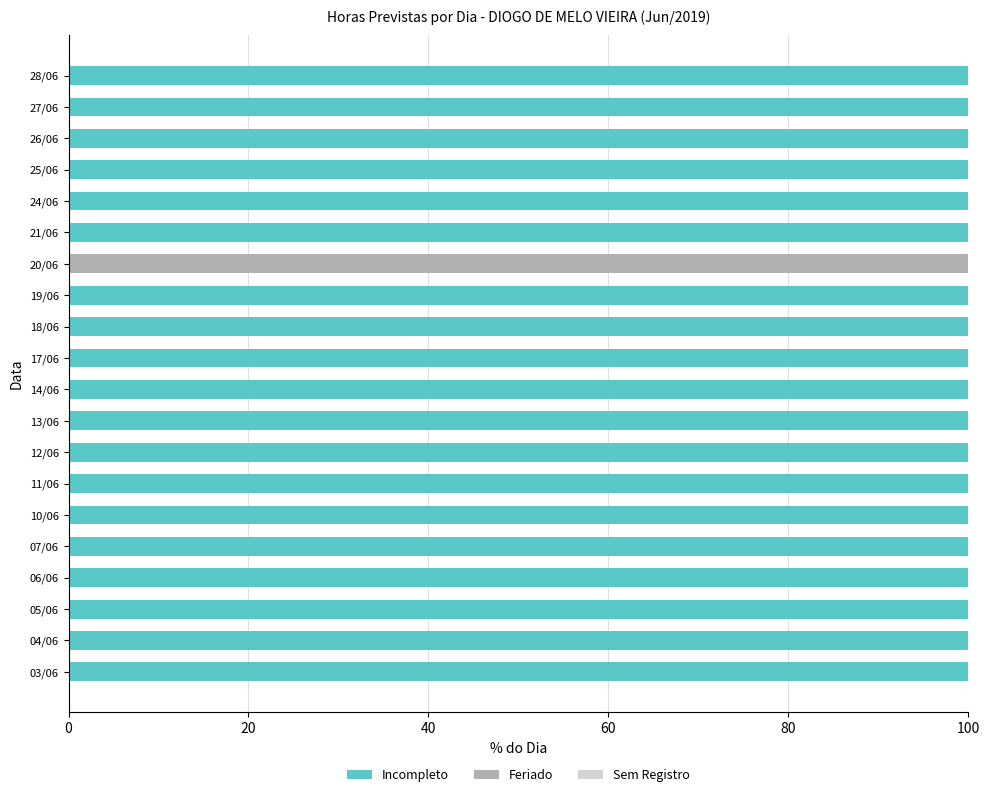

What is the sum of the Incompleto values at 12/06 and 07/06?

200